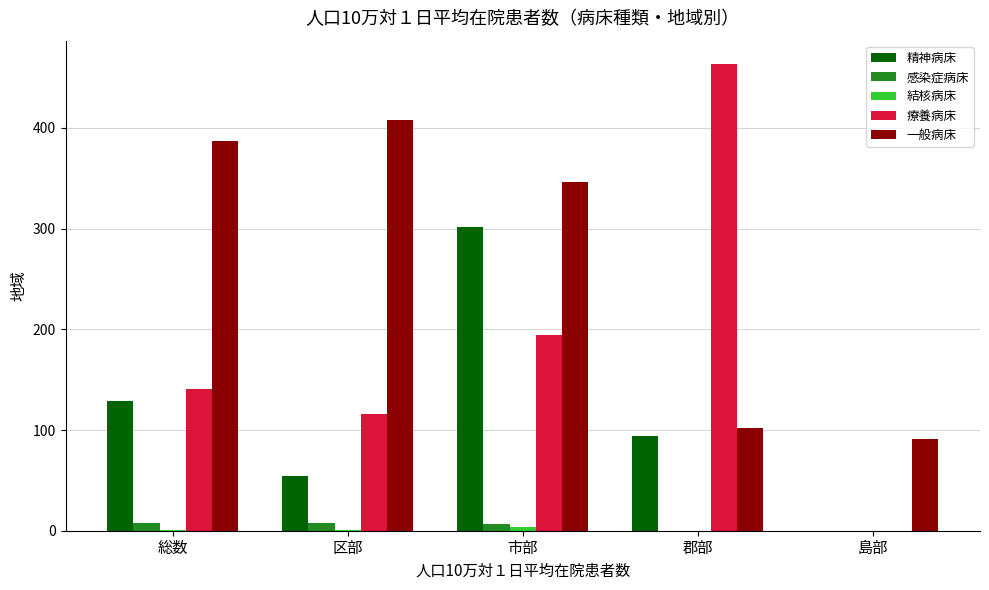

At which category is the sum across all series the highest?

市部